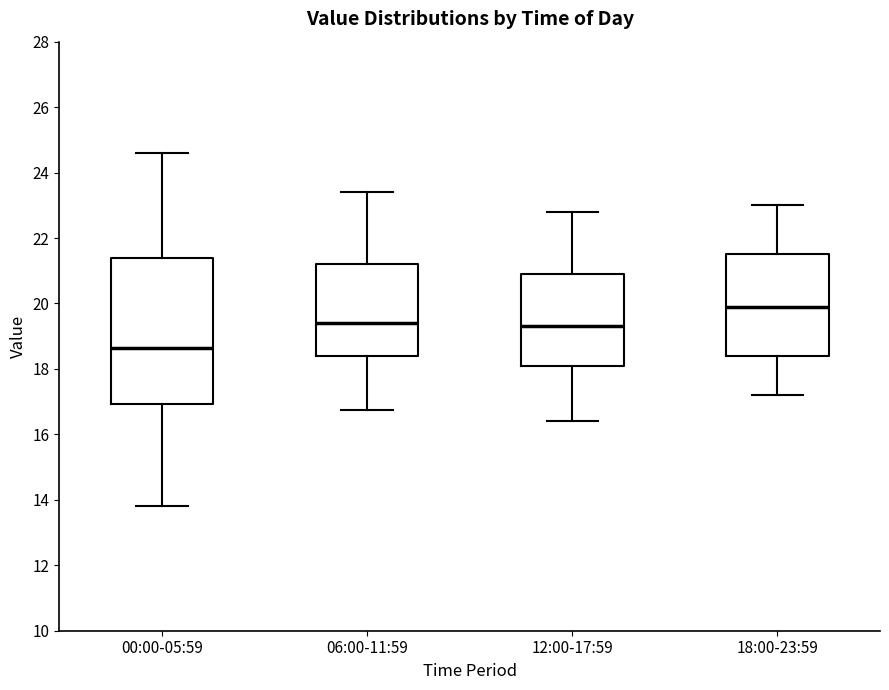

Which box is the tallest, from its lower edge to its upper edge?

00:00-05:59